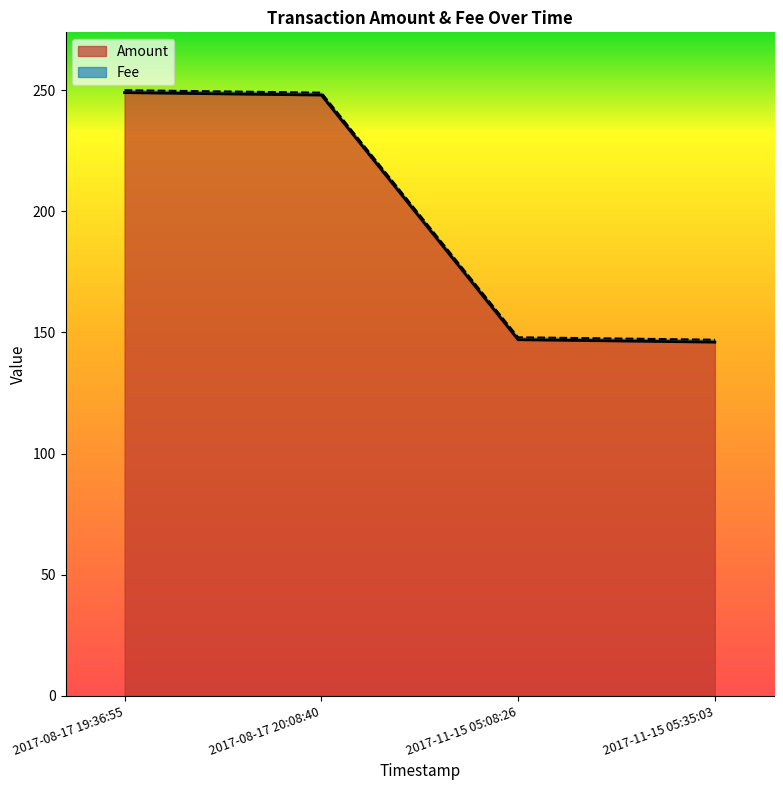

True or false: Amount has a value of 61 at 2017-08-17 19:36:55.

False